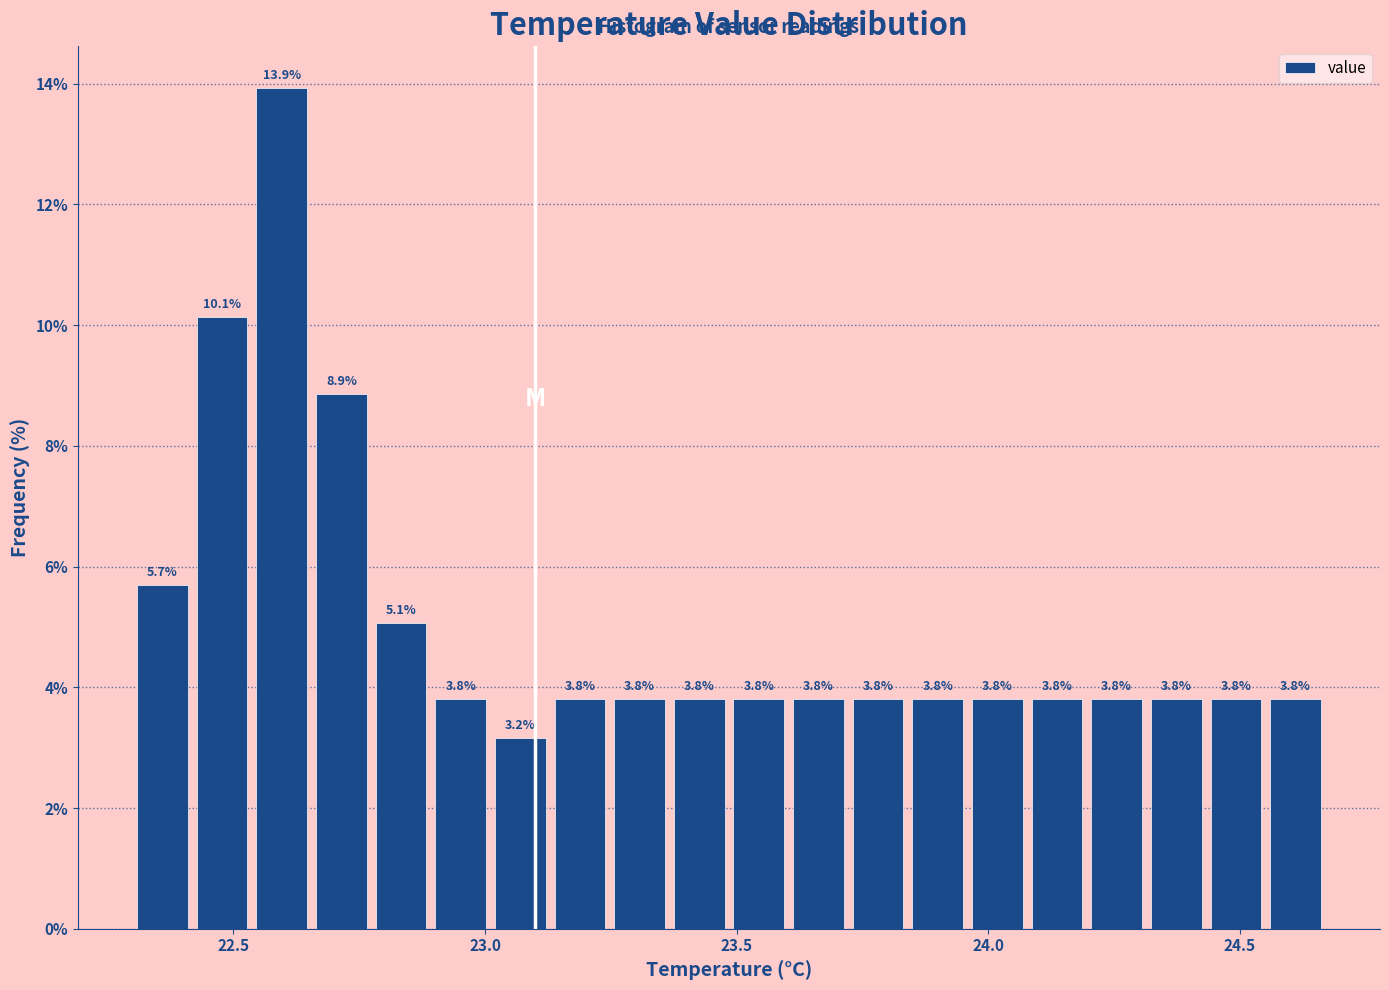

Around what value on the x-axis is the tallest bar? Give the approximate position of its centre, as read against the axis.

22.60